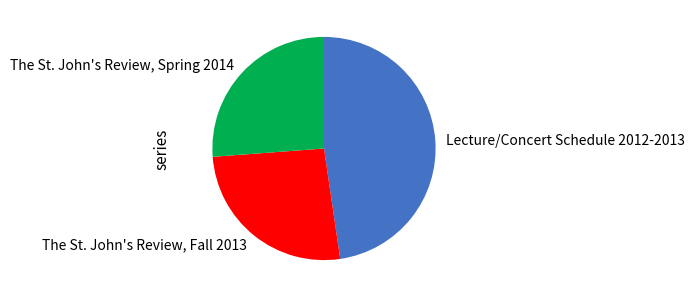

Which category has the biggest portion of the pie?

Lecture/Concert Schedule 2012-2013